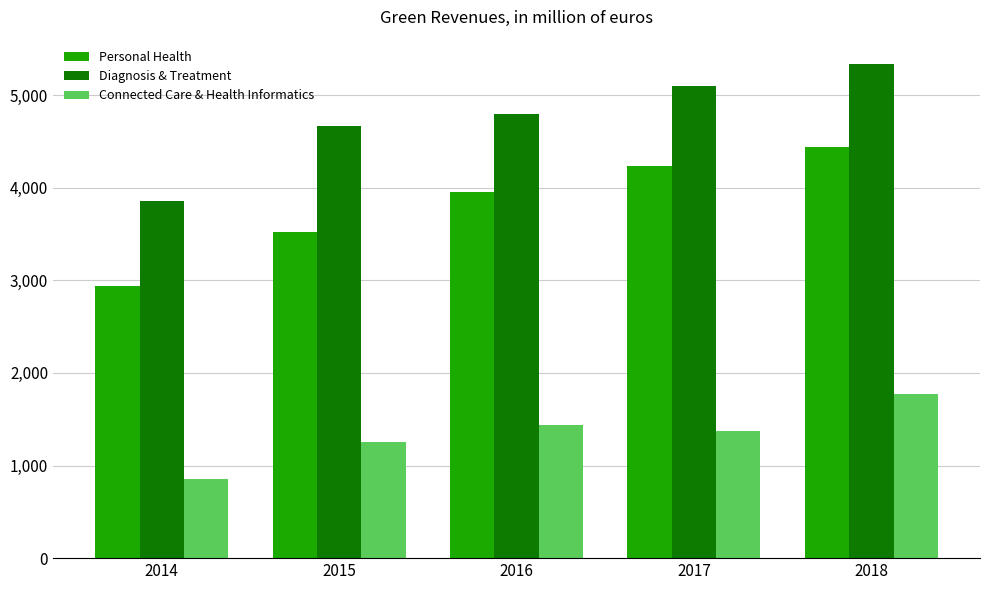

What is the value of the Personal Health bar at the 5th from the left?

4444